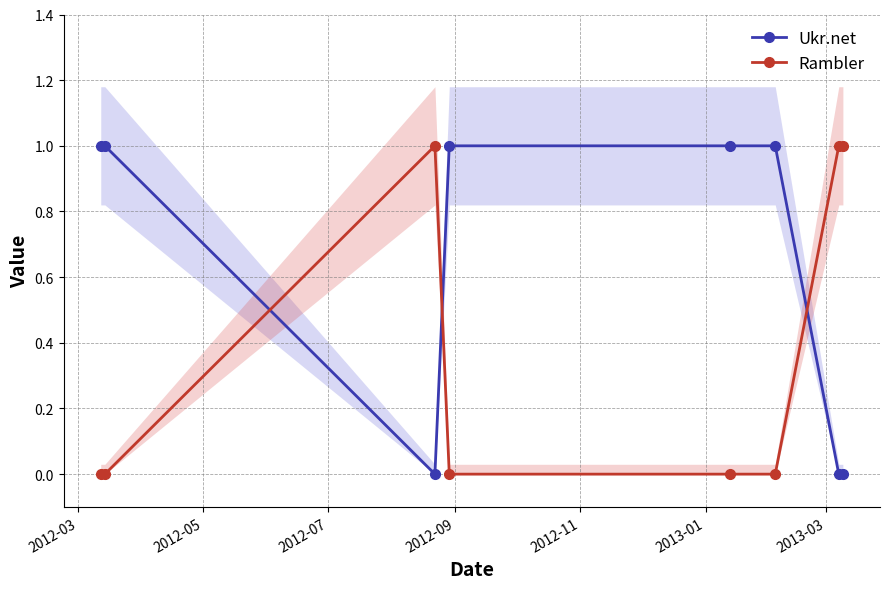

How many values in the Ukr.net series are below 1?

3